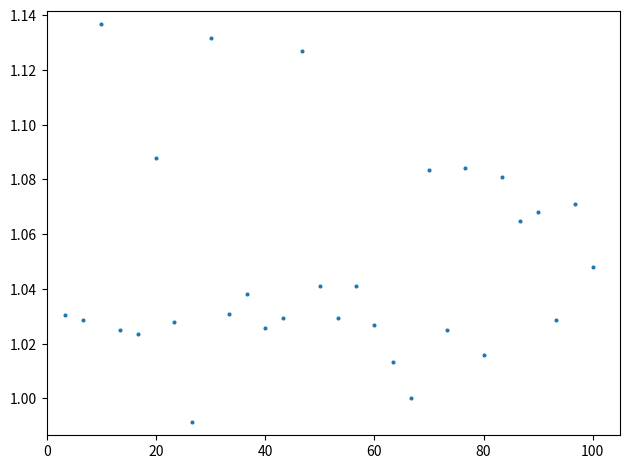

What is the range of X values (max minus min)?

96.7